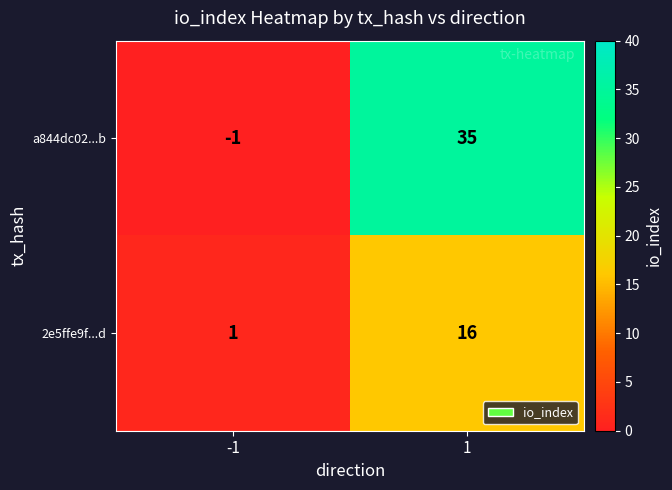

At which category is the sum across all series the highest?

1